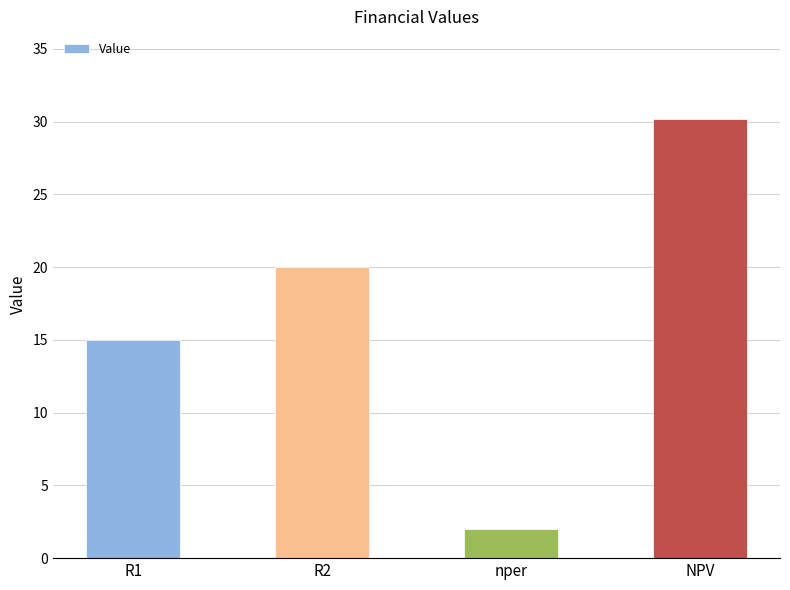

Are the bars horizontal?

No